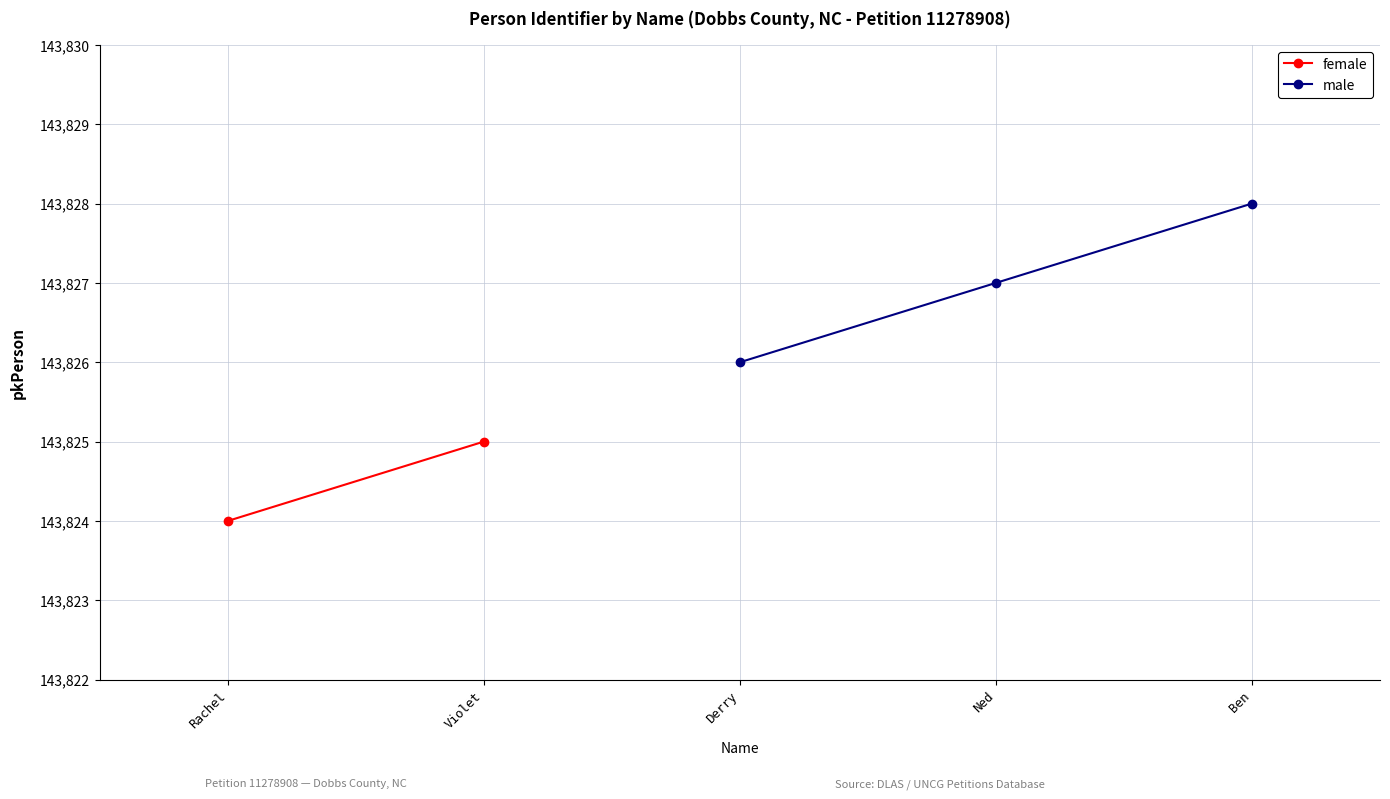

Is this an area chart (filled region under the line)?

No